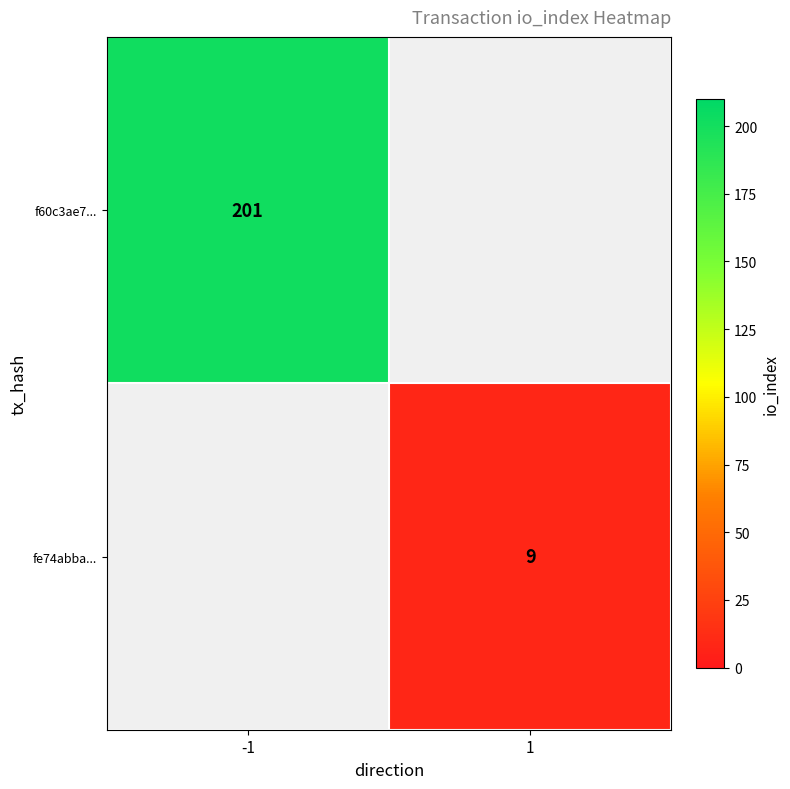

The value of fe74abba... at 1 is 9. True or false?

True